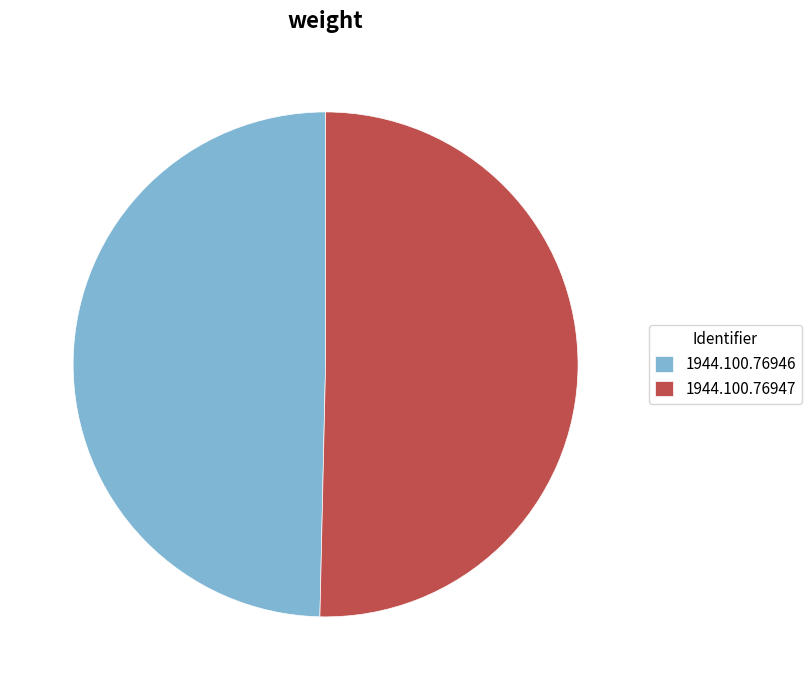

Between 1944.100.76947 and 1944.100.76946, which is larger?

1944.100.76947